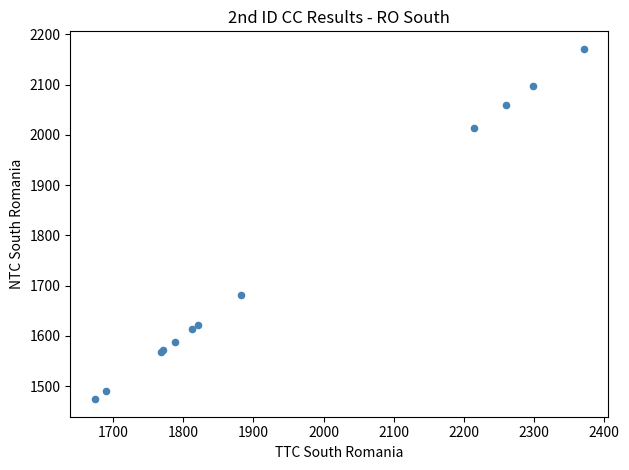

What Y value in the scatter plot is closest to 1822?

1682